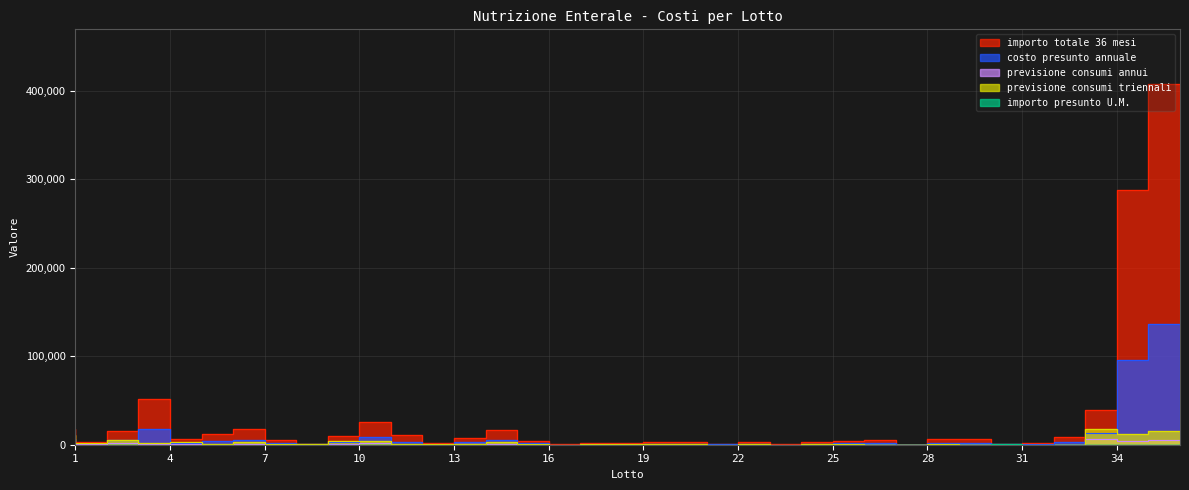

What are all the series names shown in the legend?

costo presunto annuale, importo totale 36 mesi, previsione consumi annui, importo presunto U.M., previsione consumi triennali